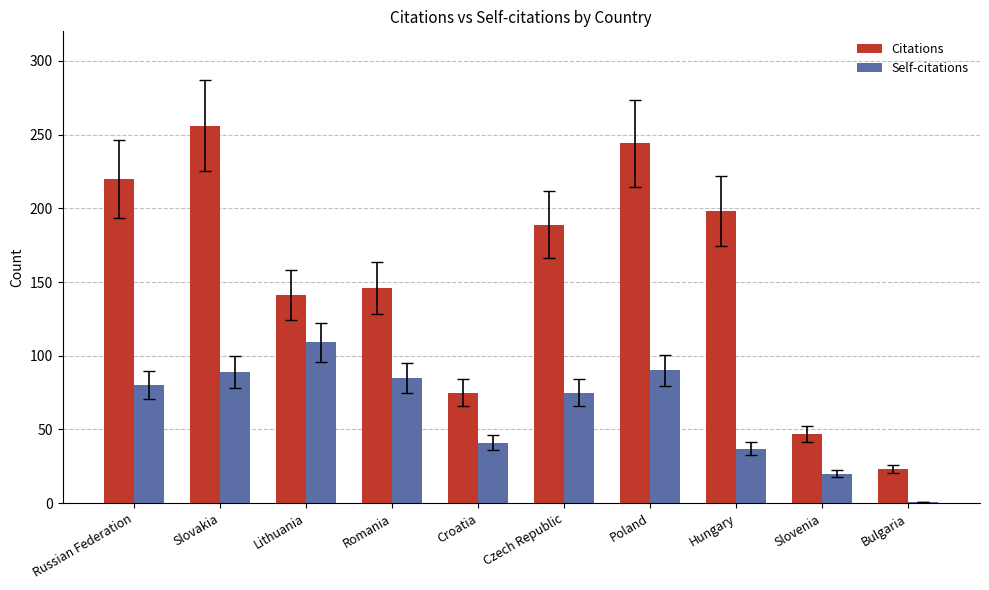

What is the sum of the Citations values at Slovakia and Czech Republic?

445